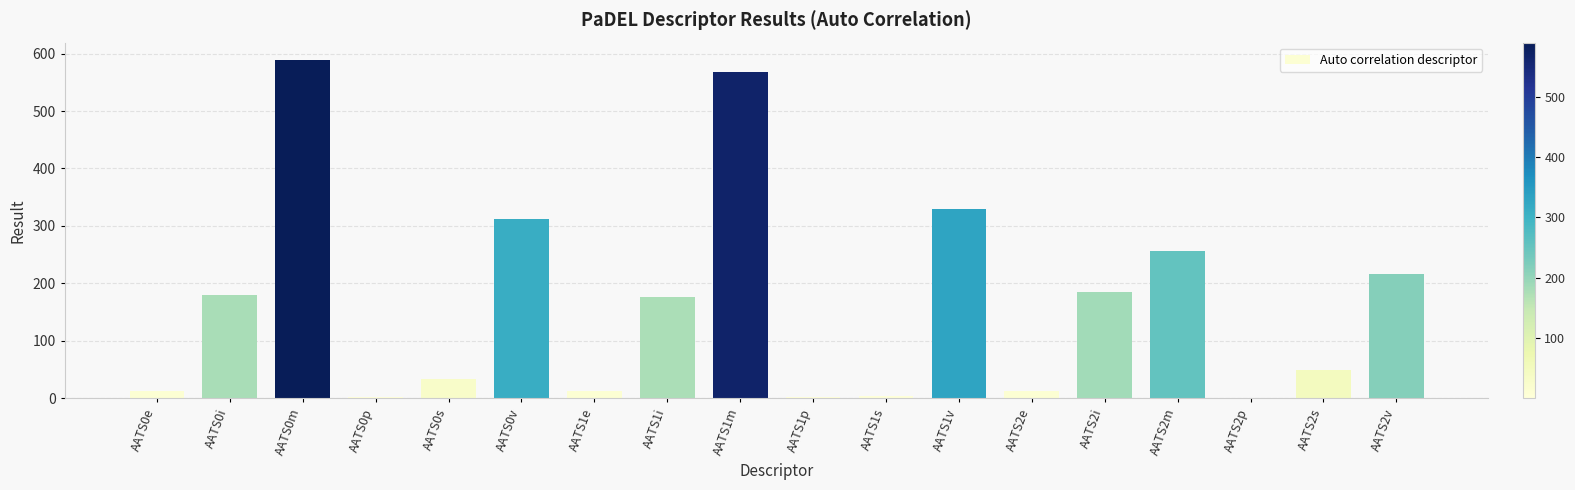

What is the maximum value shown in the chart?

589.5